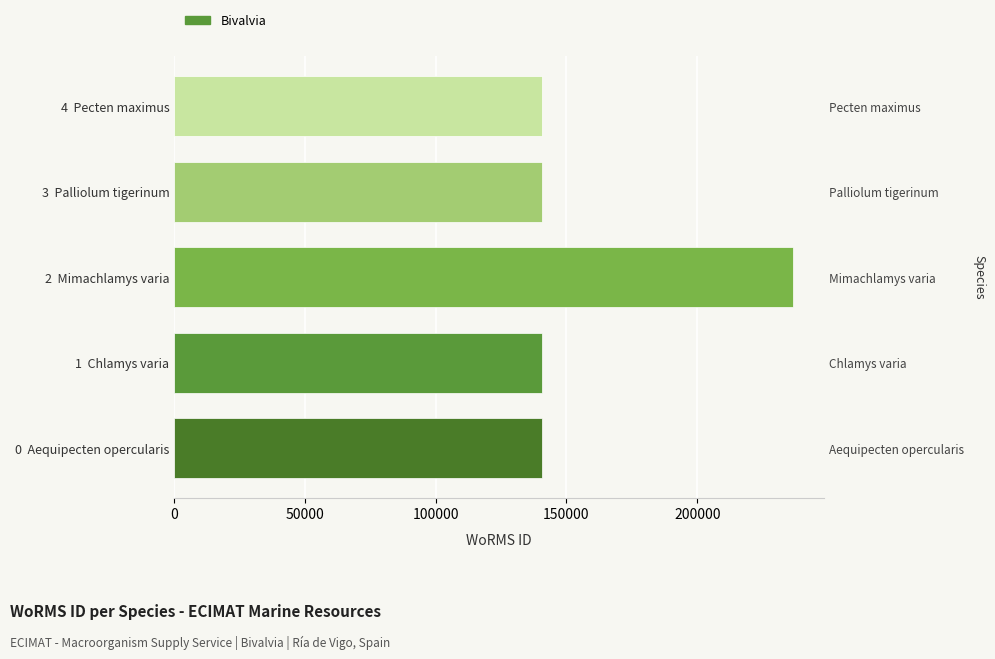

Are the bars horizontal?

Yes